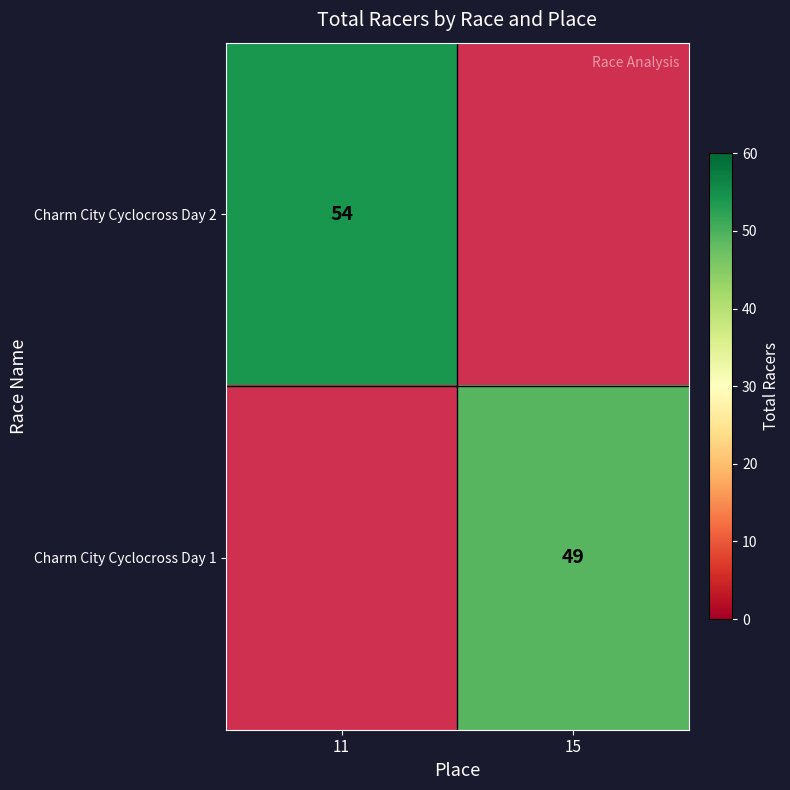

How many categories are shown in the chart?

2